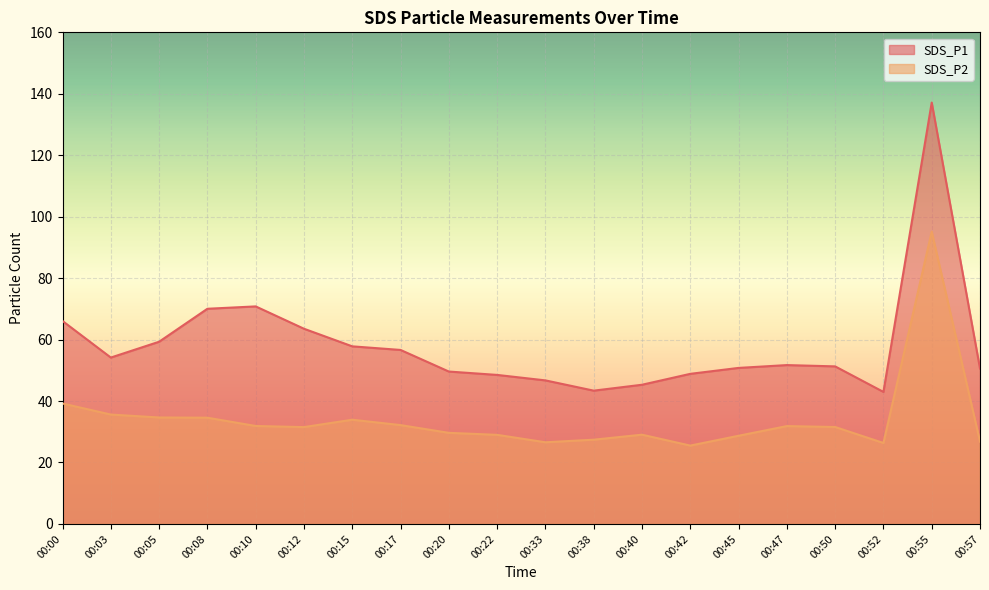

In SDS_P2, how many points are lower than both neighbors (excluding endpoints)?

4